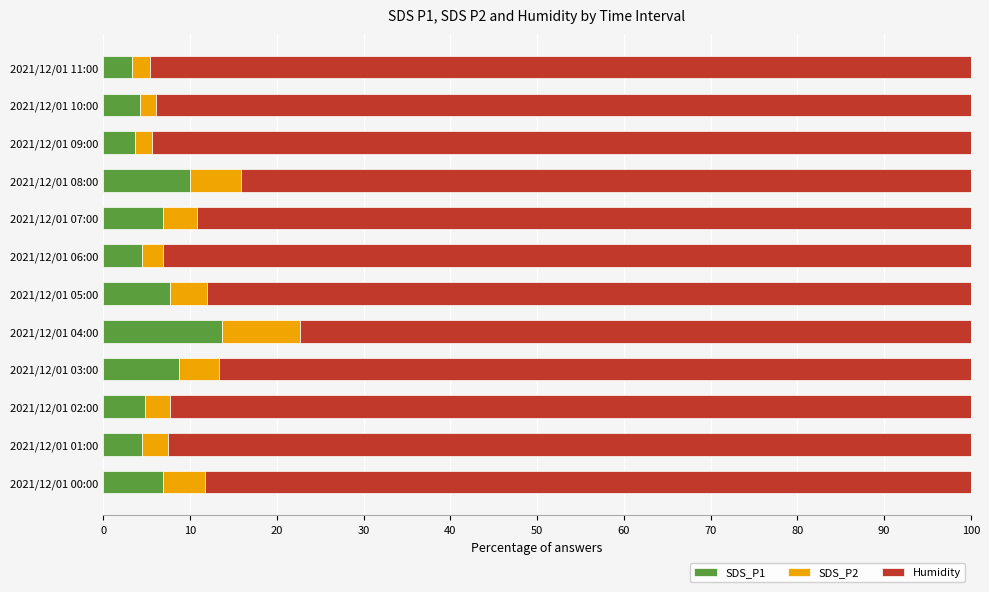

What is the lowest value of the SDS_P1 series?

3.4